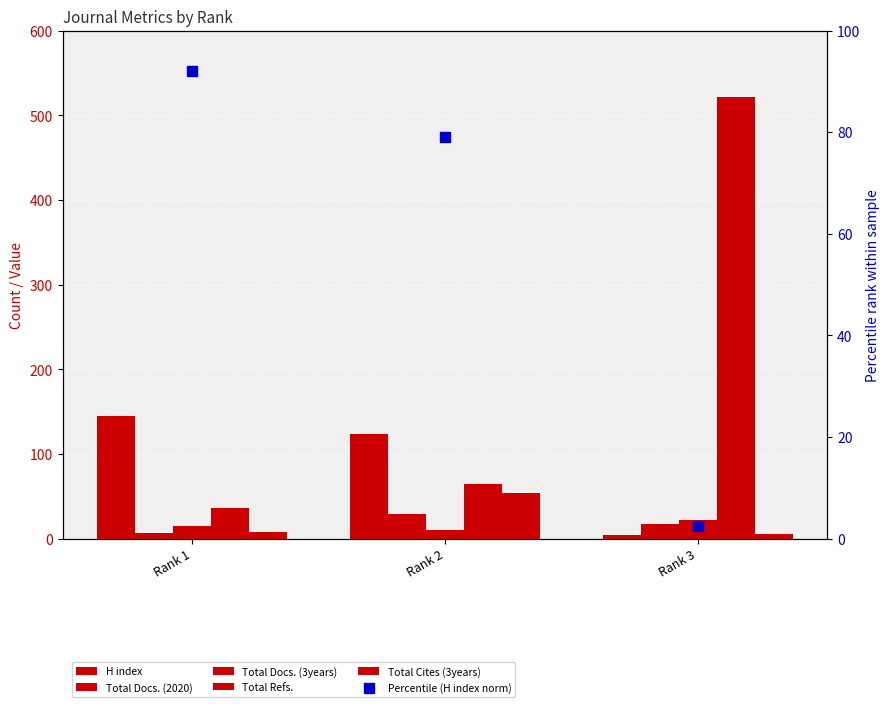

Which series reaches the minimum Y coordinate?

Percentile (H index norm)